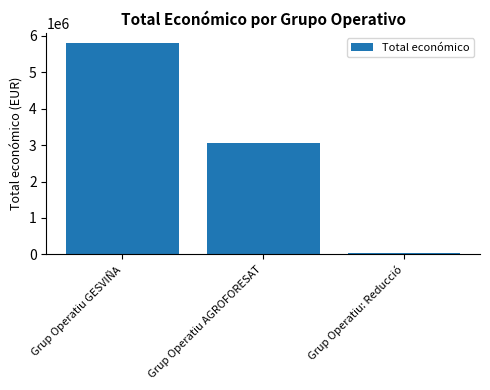

What is the value of the 2nd bar from the left?

3051573